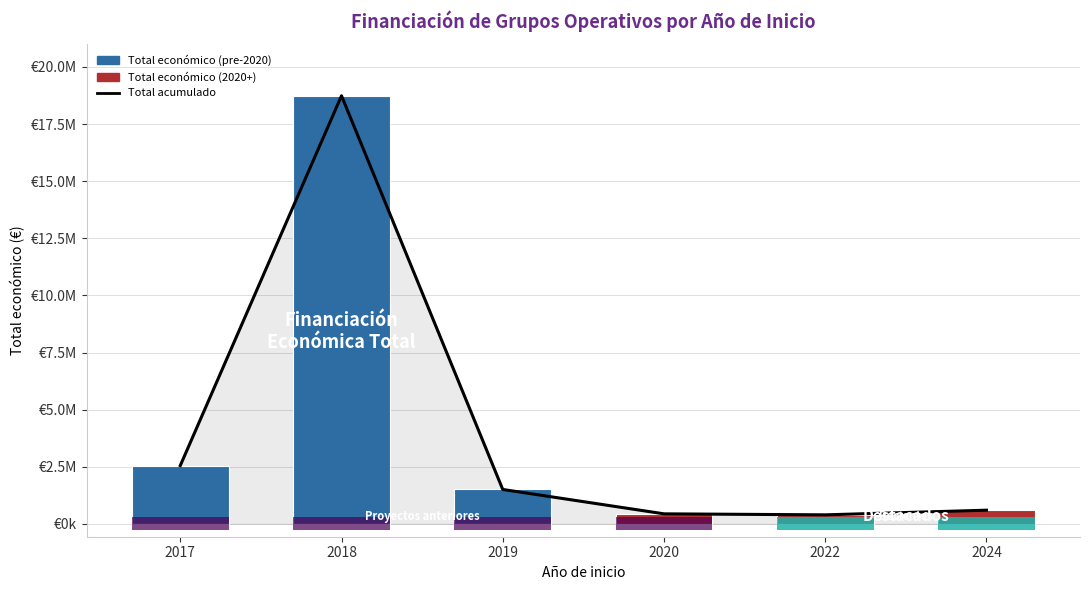

What is the maximum value shown in the chart?

18738848